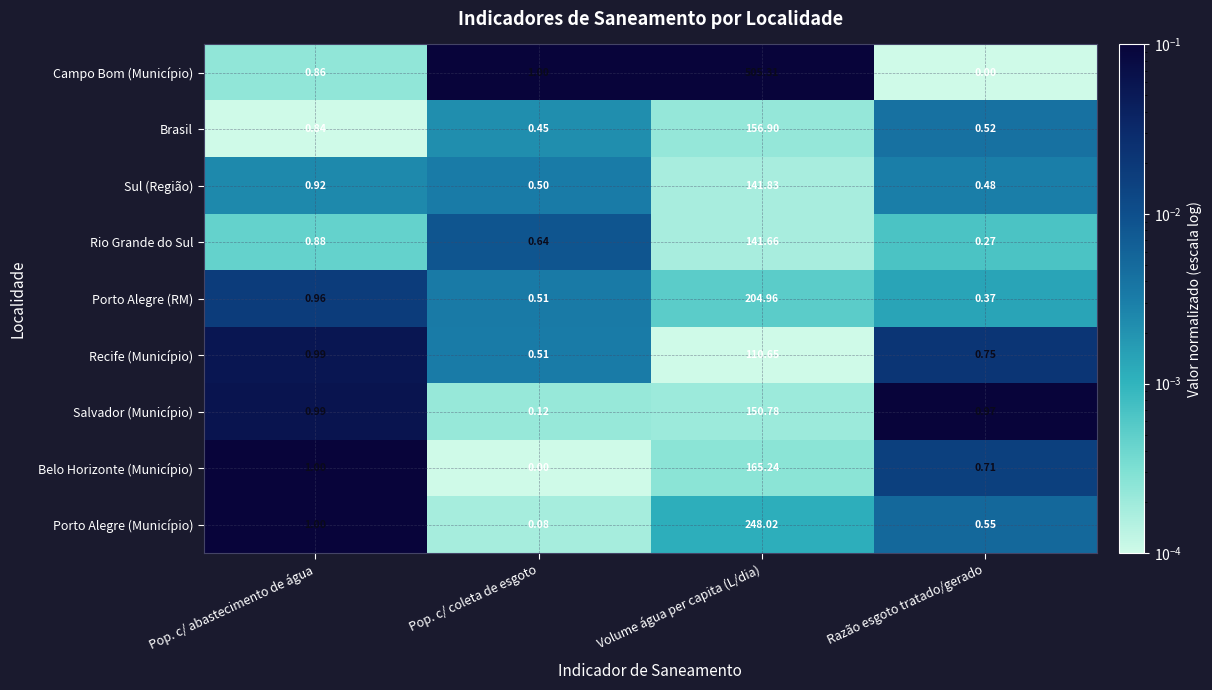

Which category has the lowest value in the Porto Alegre (RM) series?

Razão esgoto tratado/gerado